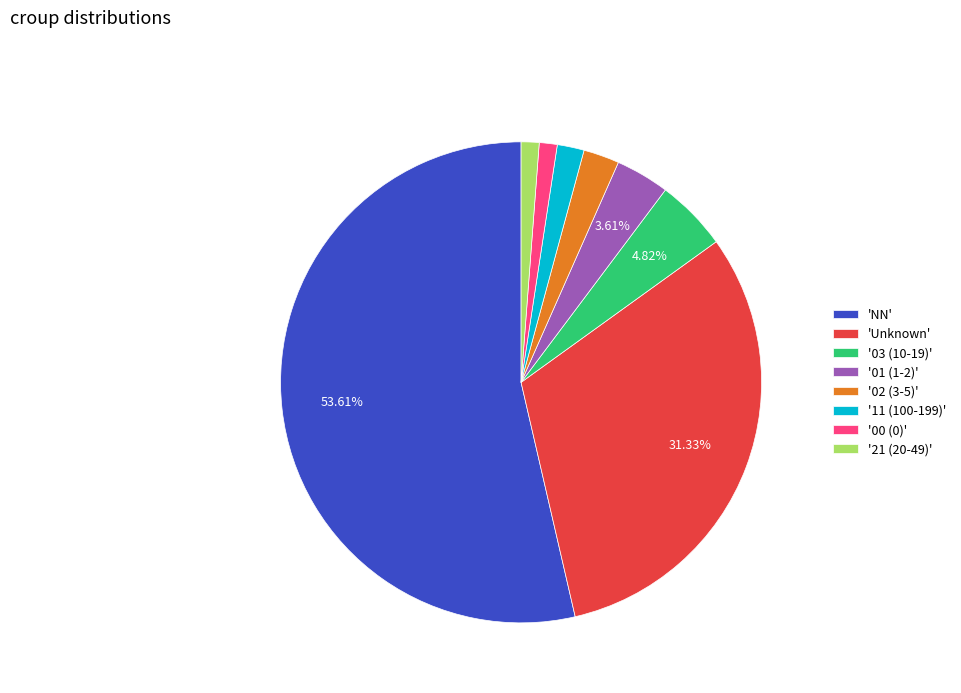

Is the sum of '21 (20-49)' and '03 (10-19)' greater than half?

No